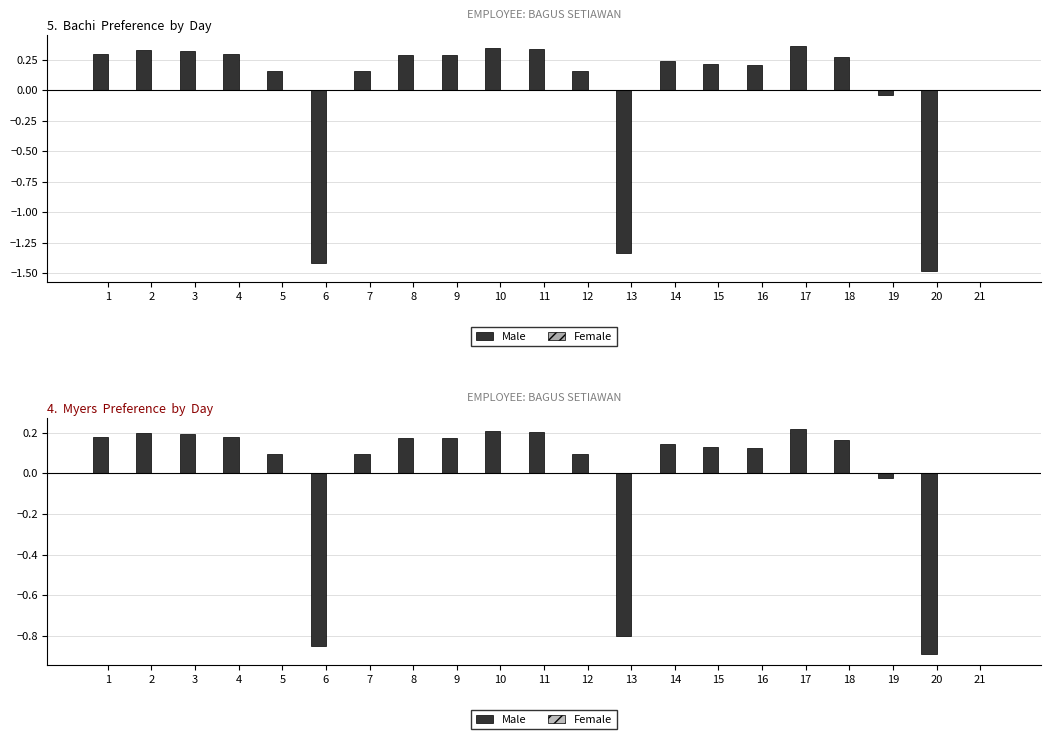

Reading right to left, transcribe all the data shown in this chart.

Male: 21=0.0	20=-0.9	19=-0.0	18=0.2	17=0.2	16=0.1	15=0.1	14=0.1	13=-0.8	12=0.1	11=0.2	10=0.2	9=0.2	8=0.2	7=0.1	6=-0.8	5=0.1	4=0.2	3=0.2	2=0.2	1=0.2
Female: 21=0.0	20=0.0	19=0.0	18=0.0	17=0.0	16=0.0	15=0.0	14=0.0	13=0.0	12=0.0	11=0.0	10=0.0	9=0.0	8=0.0	7=0.0	6=0.0	5=0.0	4=0.0	3=0.0	2=0.0	1=0.0